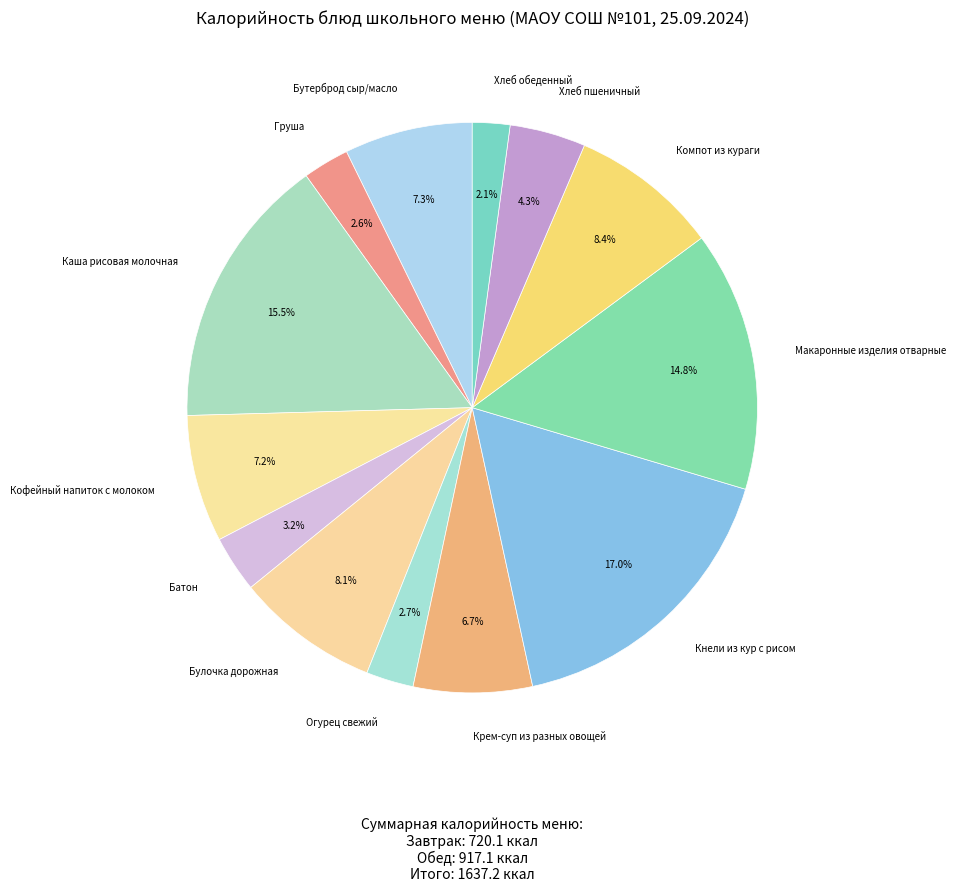

Combined, what portion of the pie is Огурец свежий and Груша?

5.3%